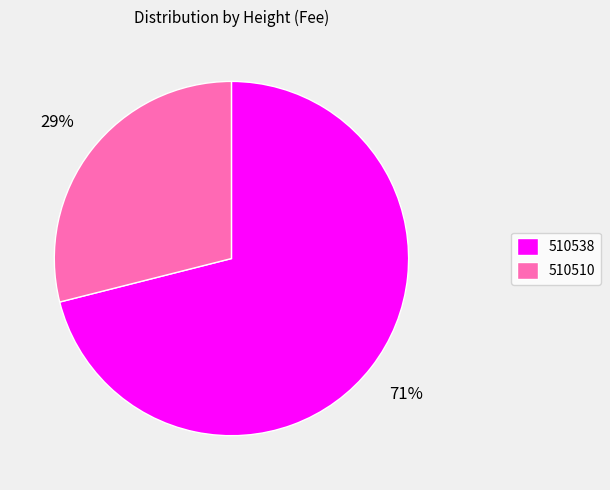

Between 510510 and 510538, which is larger?

510538